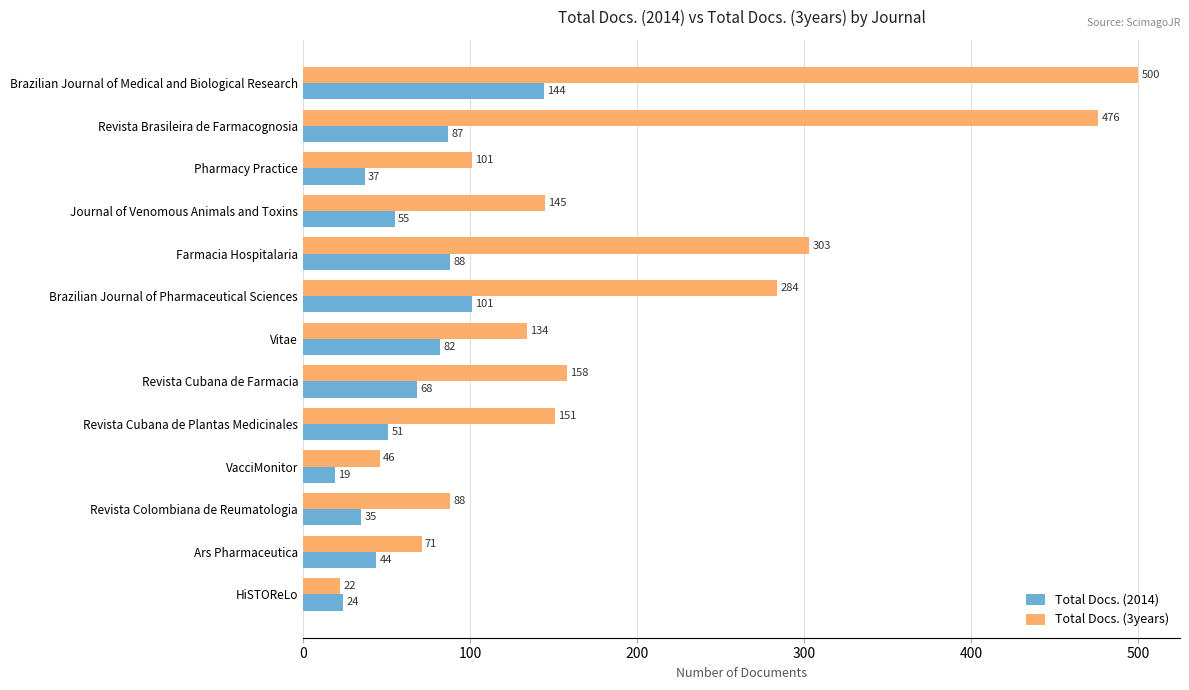

At which label is Total Docs. (2014) closest to 81?

Vitae